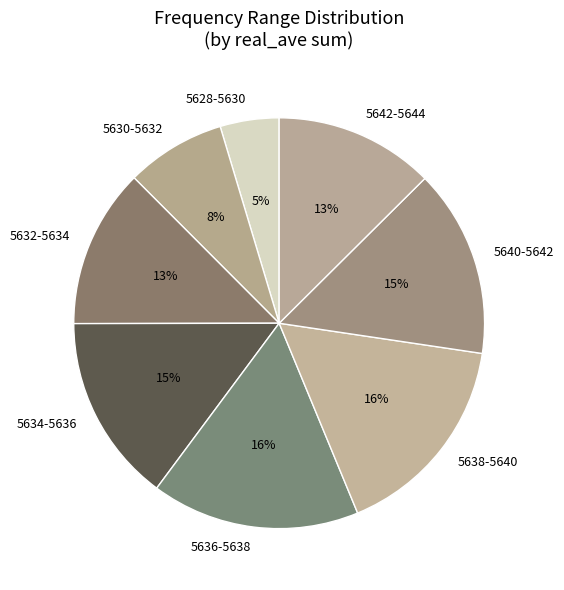

Between 5630-5632 and 5642-5644, which is larger?

5642-5644